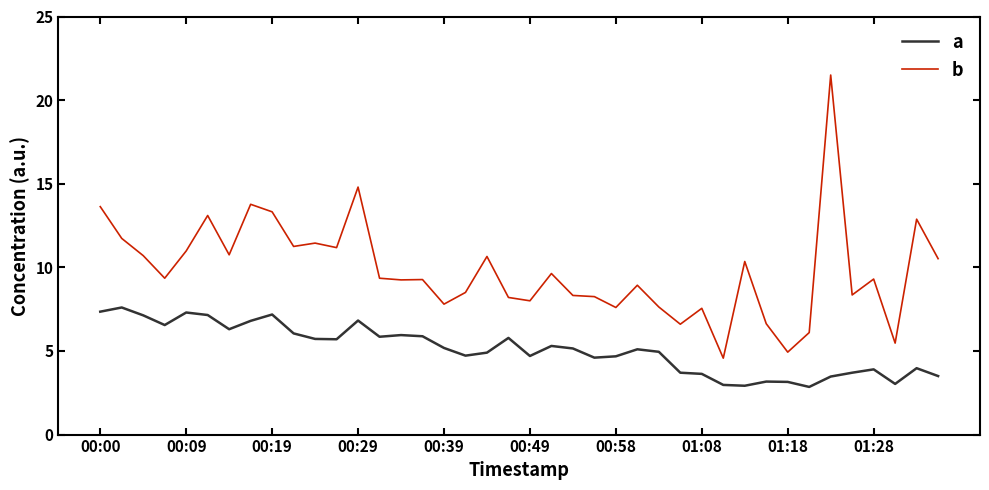

List the series in order of their overall mean, lowest first.

a, b